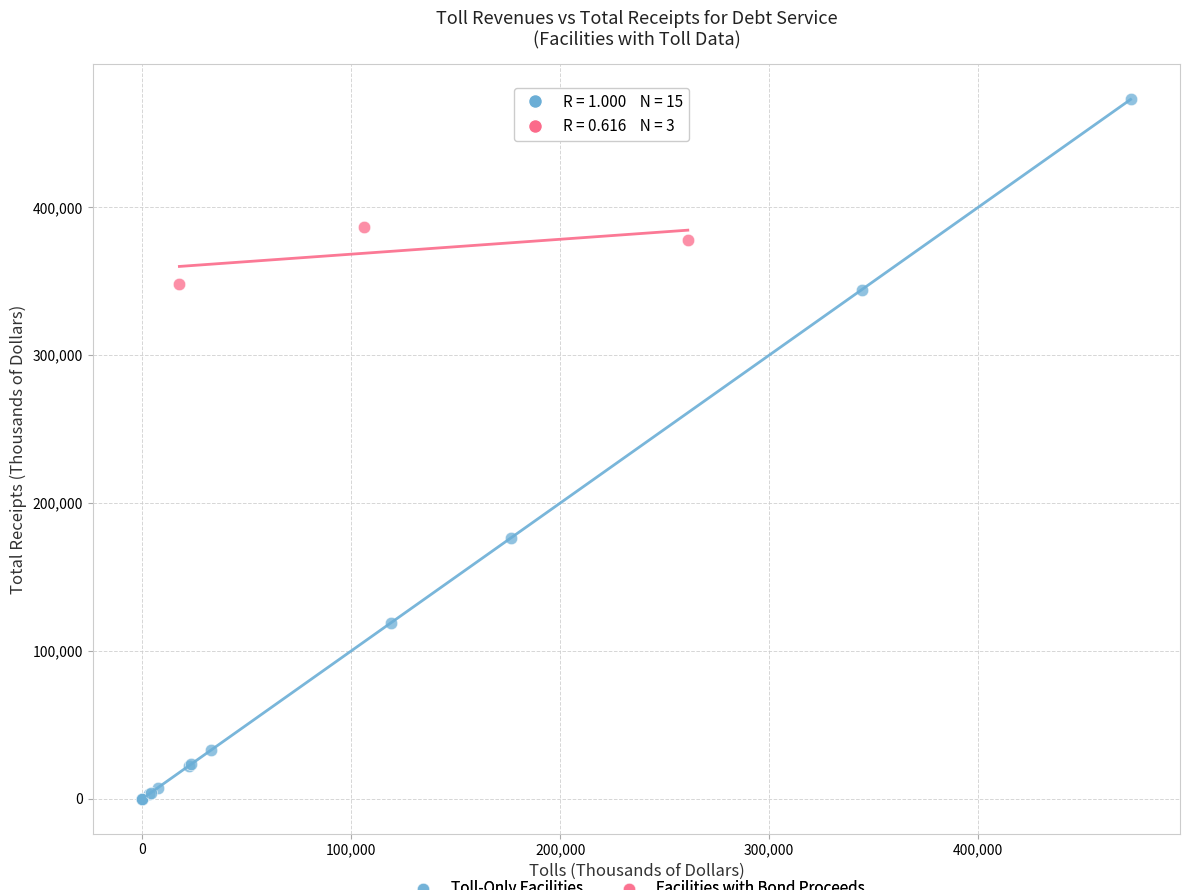

Which series has the widest spread of Y values?

Toll-Only Facilities